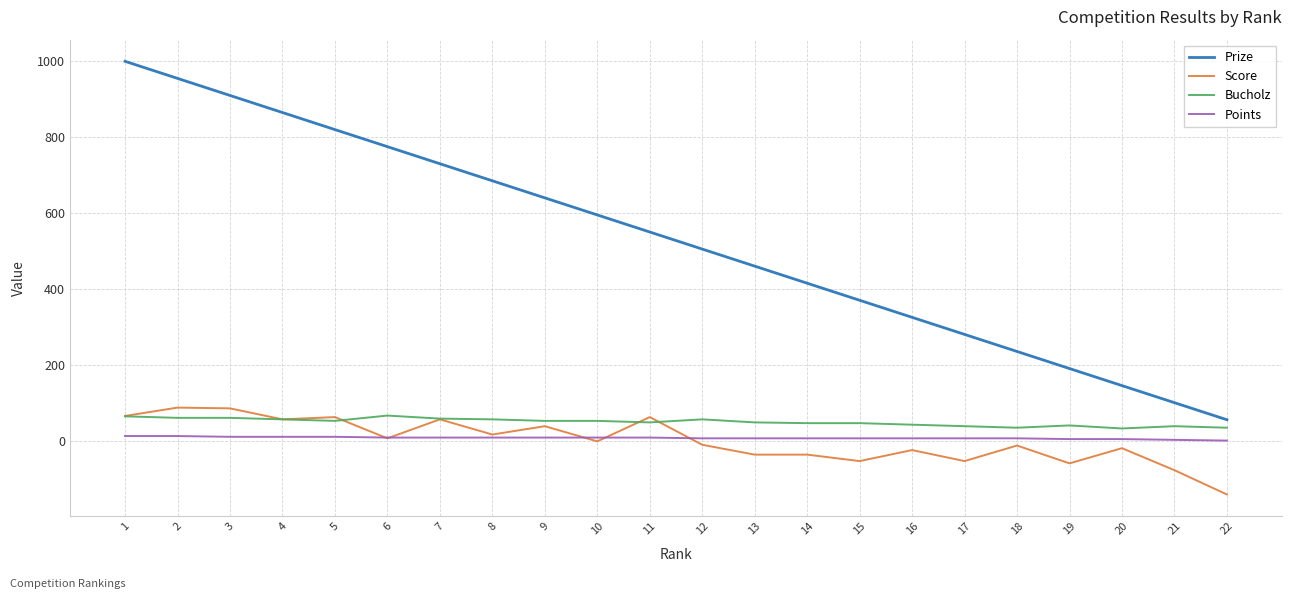

The value of Prize at 14 is 575. True or false?

False